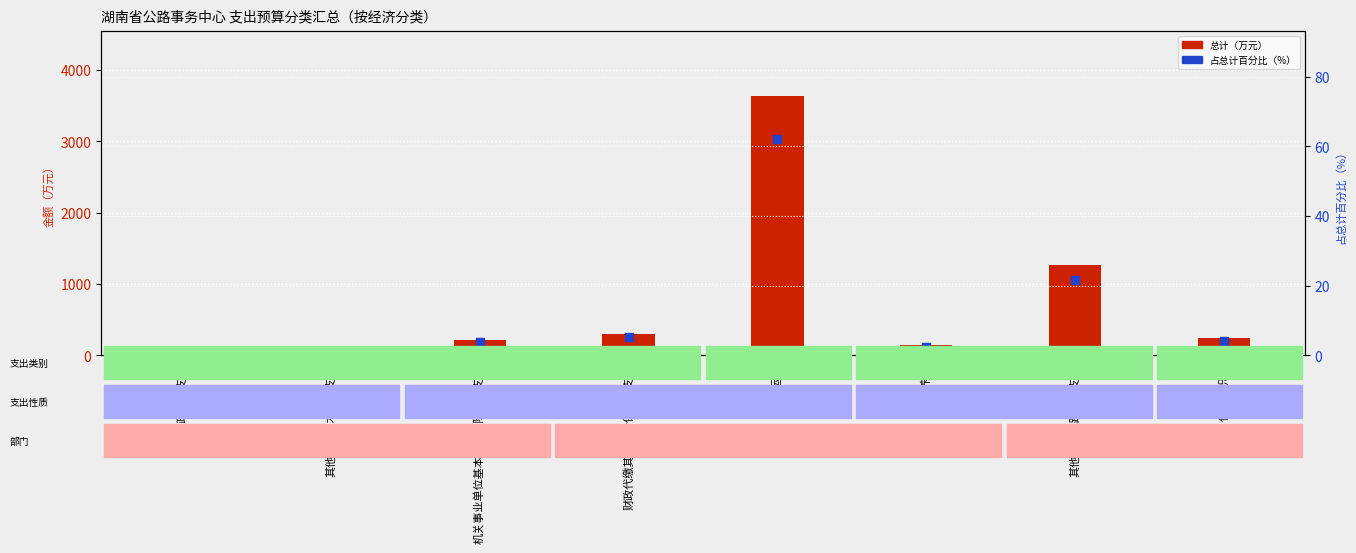

At how many categories does at least one series exceed 2325?

1